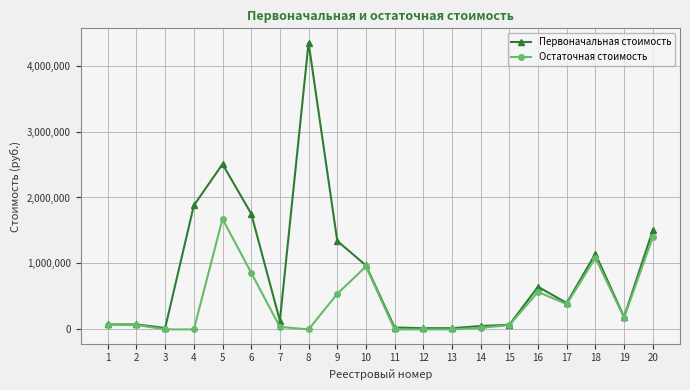

What is the value of the Первоначальная стоимость point at the 19th from the left?

189000.0